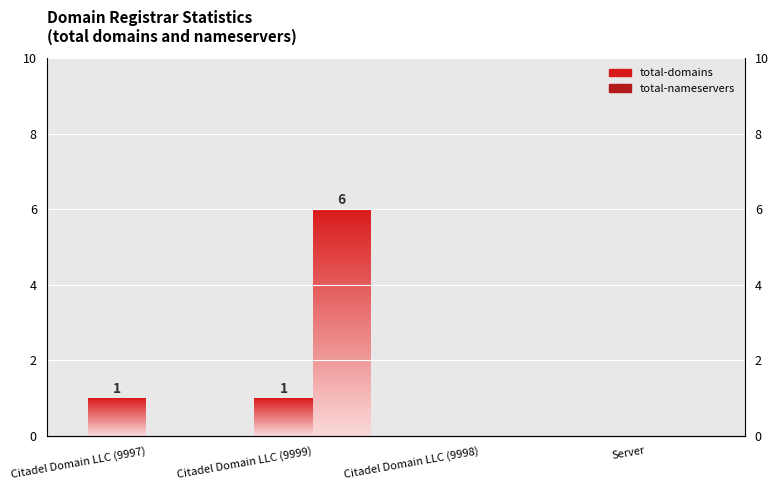

Which category has the lowest value across all series?

Citadel Domain LLC (9998)